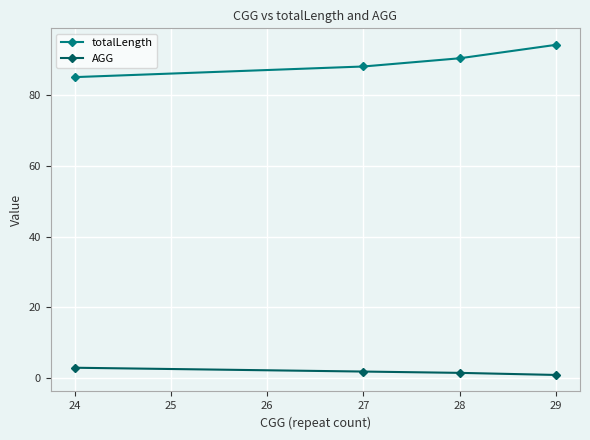

How many values in the AGG series exceed 1?

3